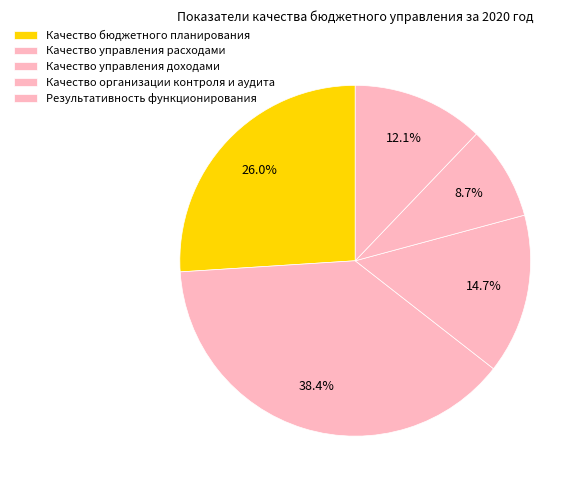

Rank the categories by value from lowest to highest.

Качество организации контроля и аудита, Результативность функционирования, Качество управления доходами, Качество бюджетного планирования, Качество управления расходами